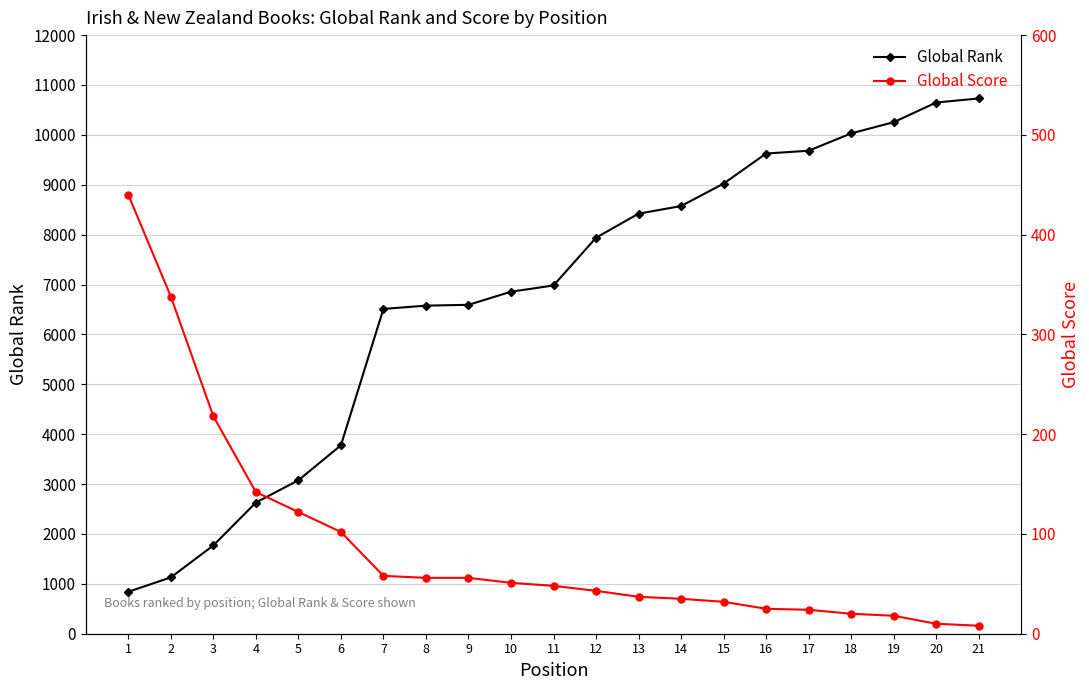

At which category does the chart reach its peak across all series?

21